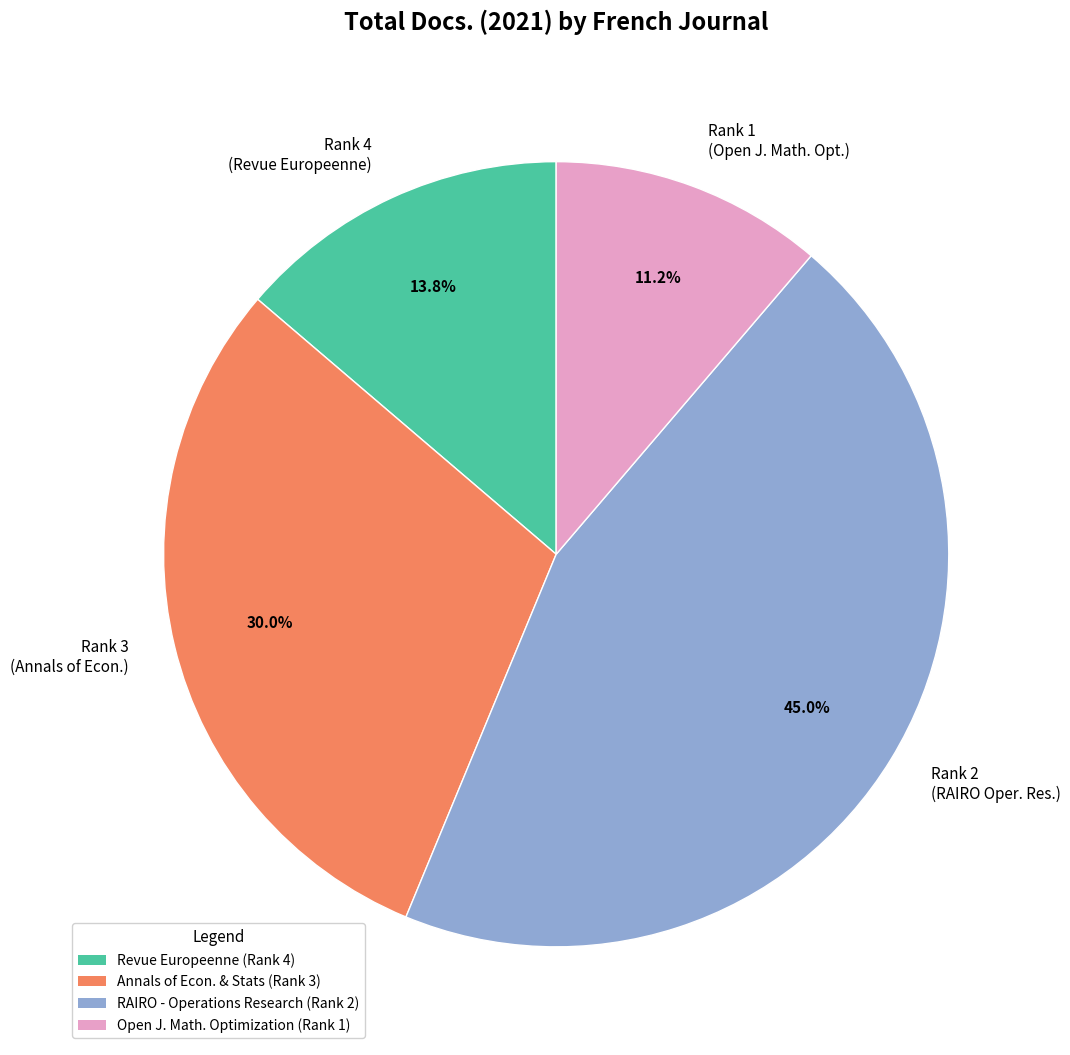

What percentage is NOT represented by Rank 2 (RAIRO Oper. Res.)?

55.0%